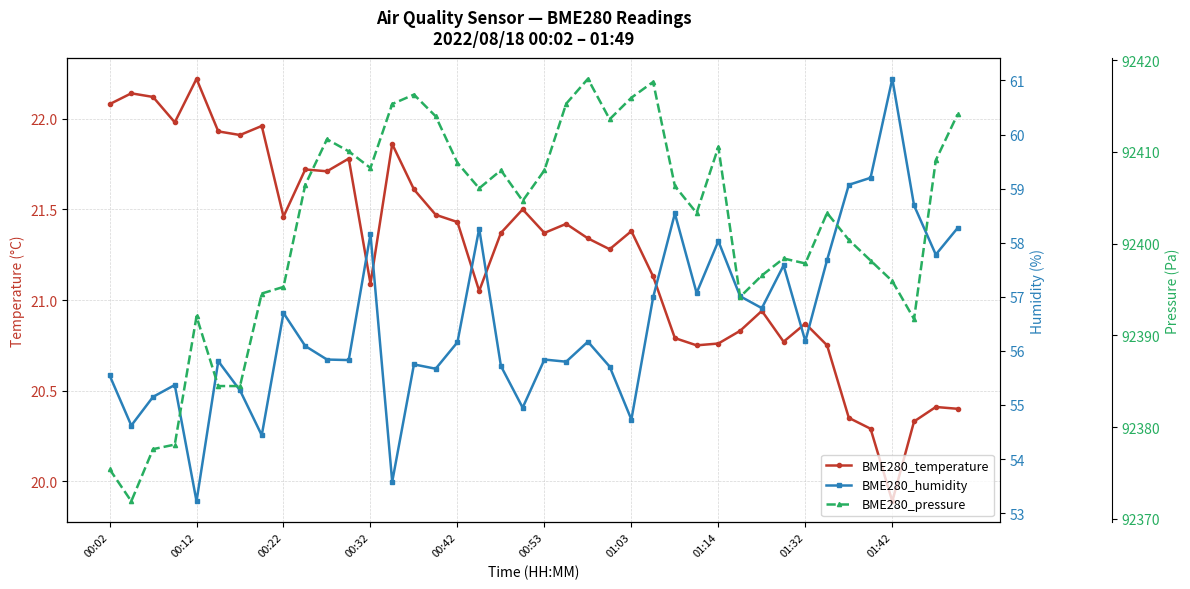

In BME280_pressure, how many points are higher than both neighbors (excluding endpoints)?

9